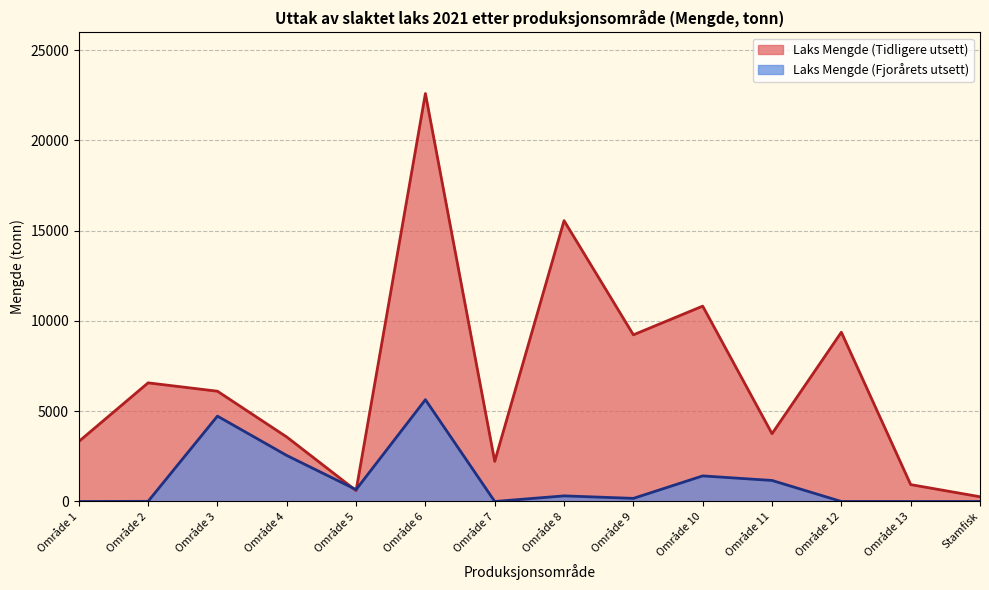

The value of Laks Mengde (Tidligere utsett) at Område 1 is 3320.4. True or false?

True